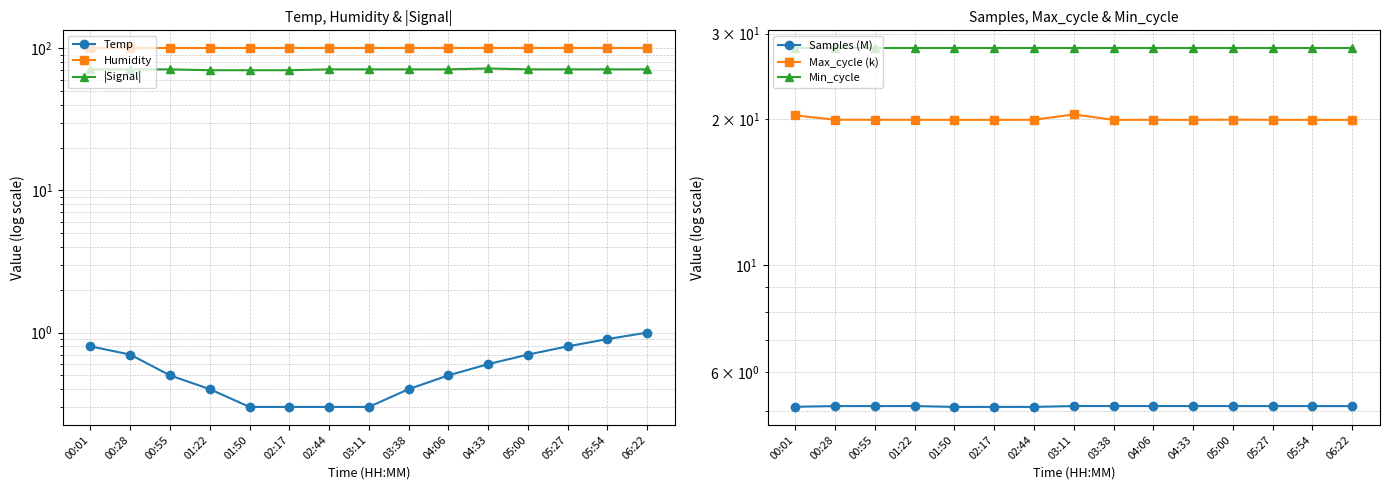

What is the total value across all series at 02:17?

223.2